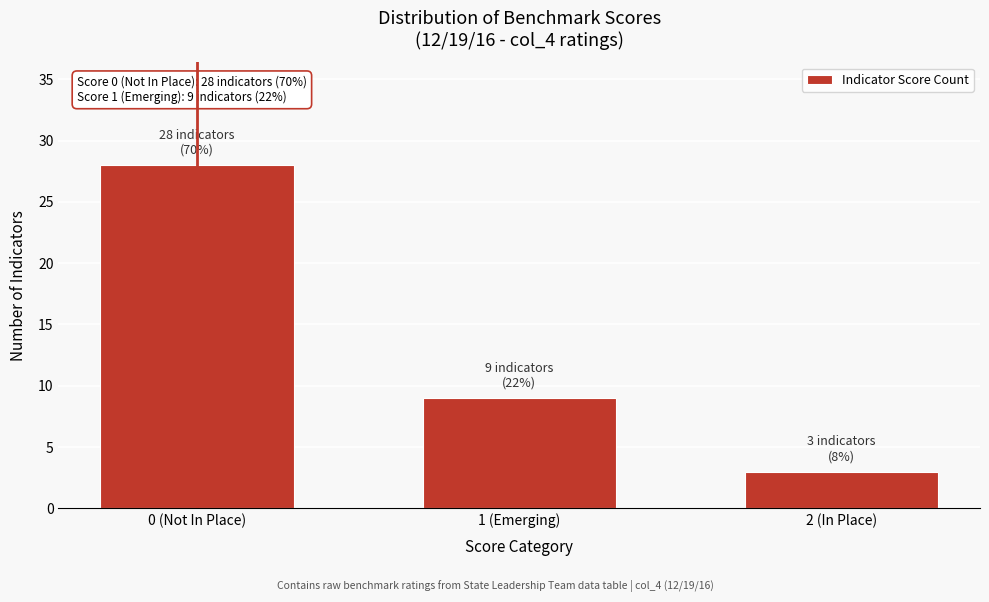

Reading left to right, what are all the values shown in this chart?

0 (Not In Place)=28	1 (Emerging)=9	2 (In Place)=3